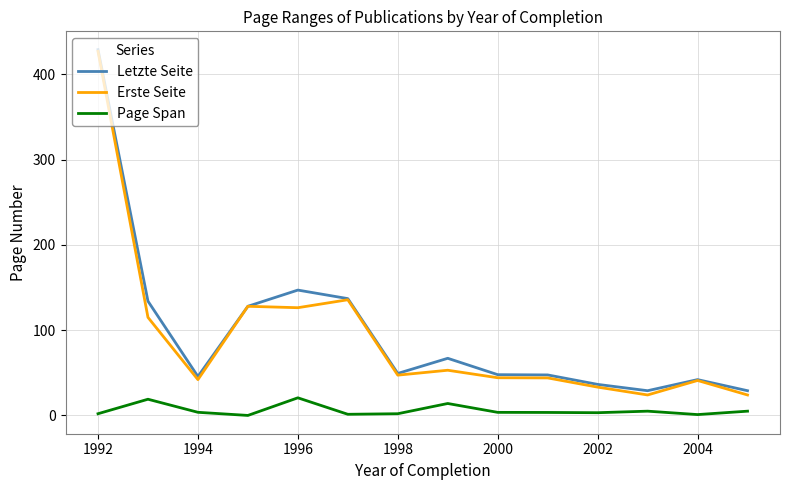

What is the maximum value shown in the chart?

429.0